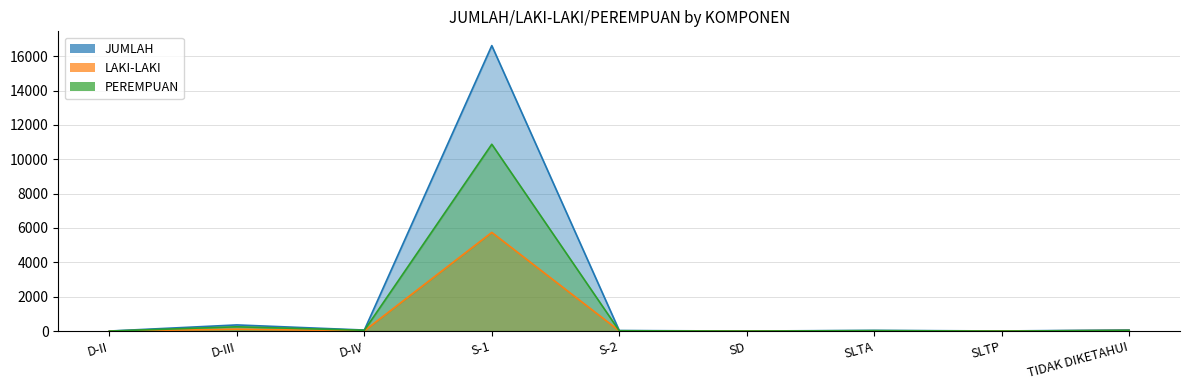

What is the label of the 9th point from the right?

D-II